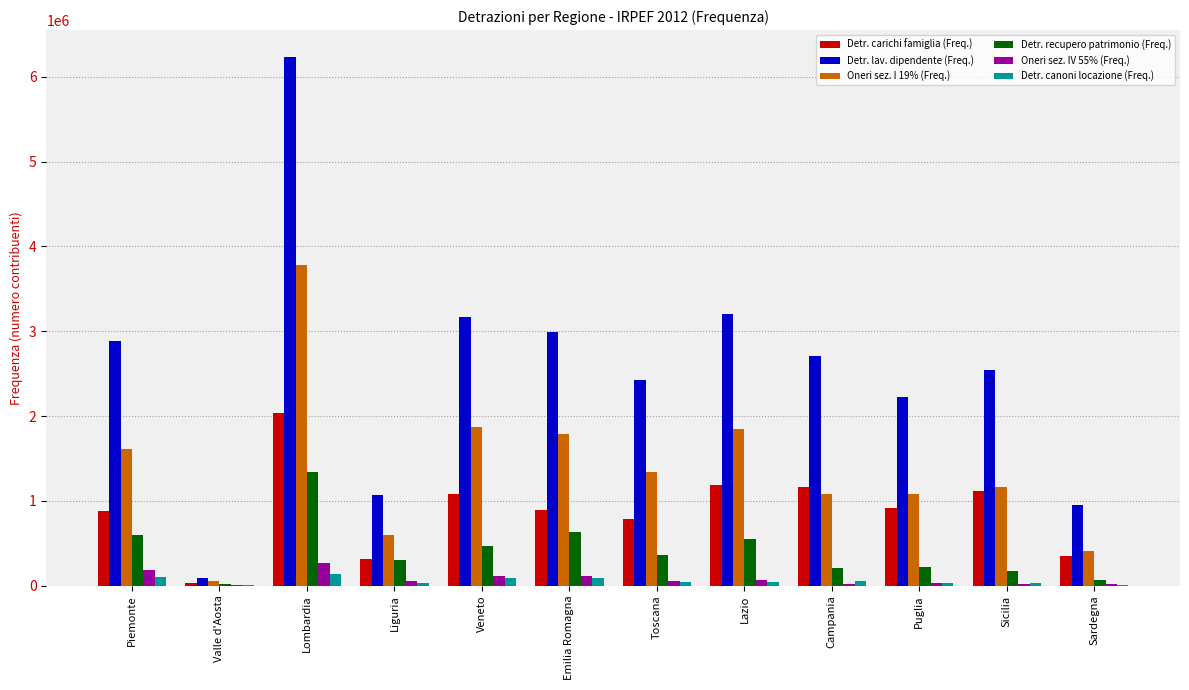

Which series has the widest spread of values?

Detr. lav. dipendente (Freq.)